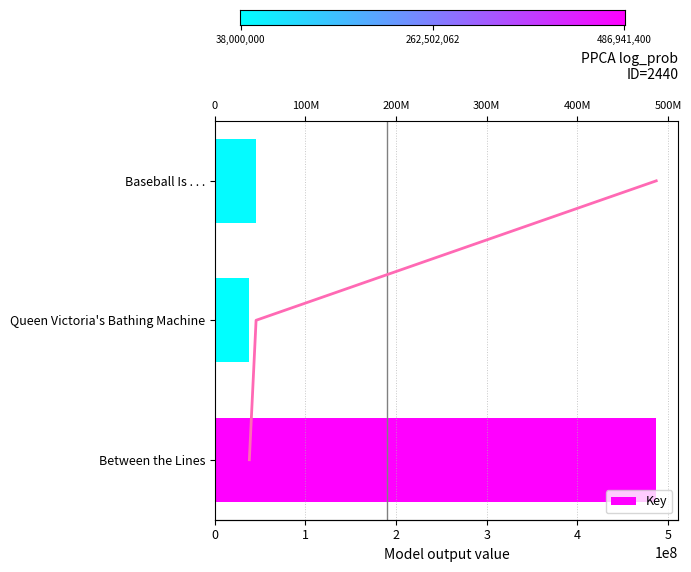

Reading right to left, what are all the values shown in this chart?

Baseball Is . . .=45484329	Queen Victoria's Bathing Machine=38062724	Between the Lines=486941400